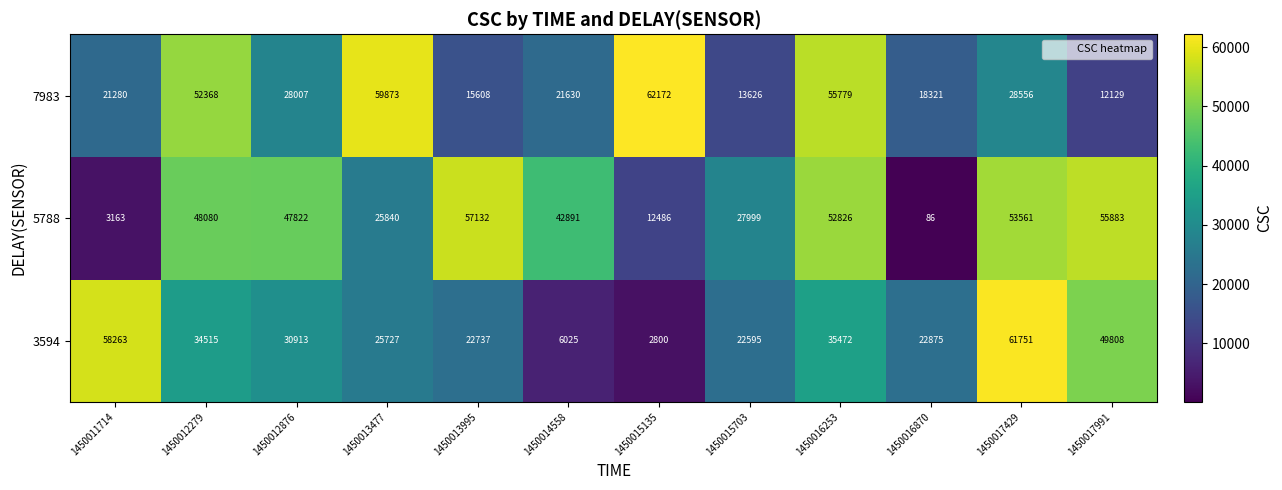

At which label does 7983 reach its minimum?

1450017991